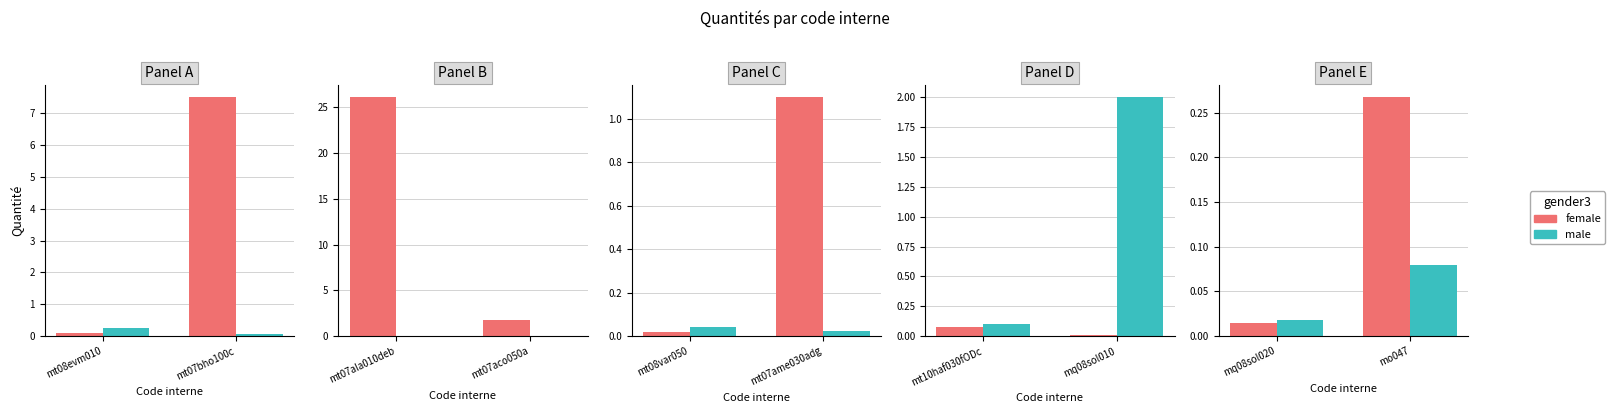

Read the male value at mo047.

0.1